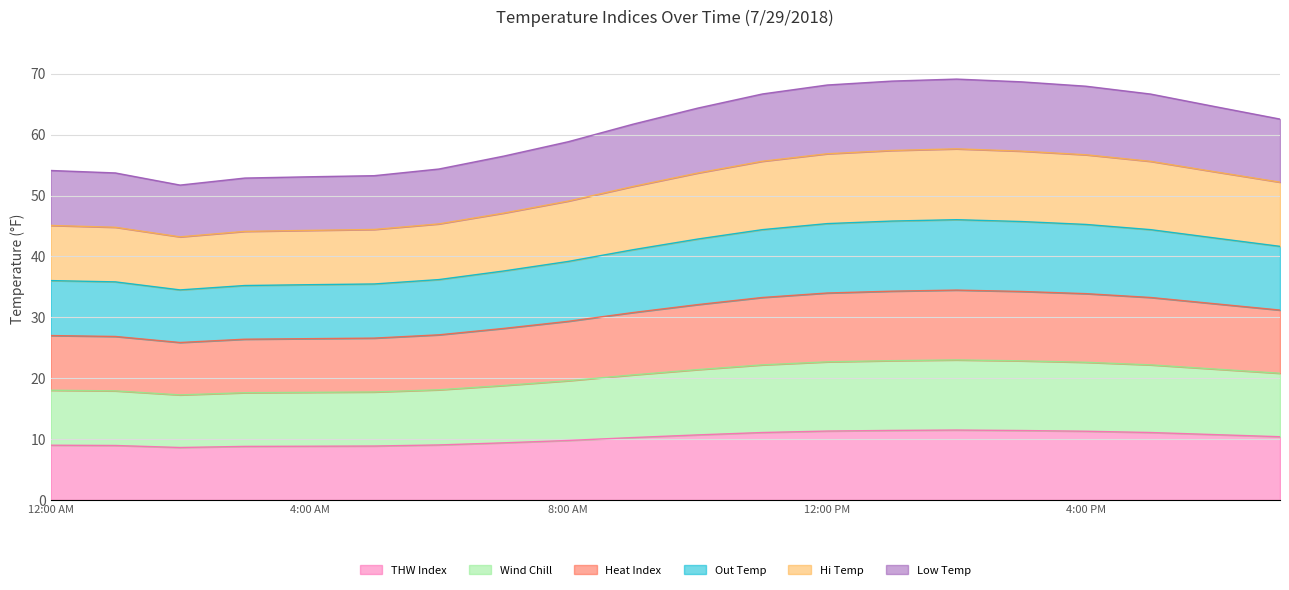

Which category has the highest value across all series?

2:00 PM